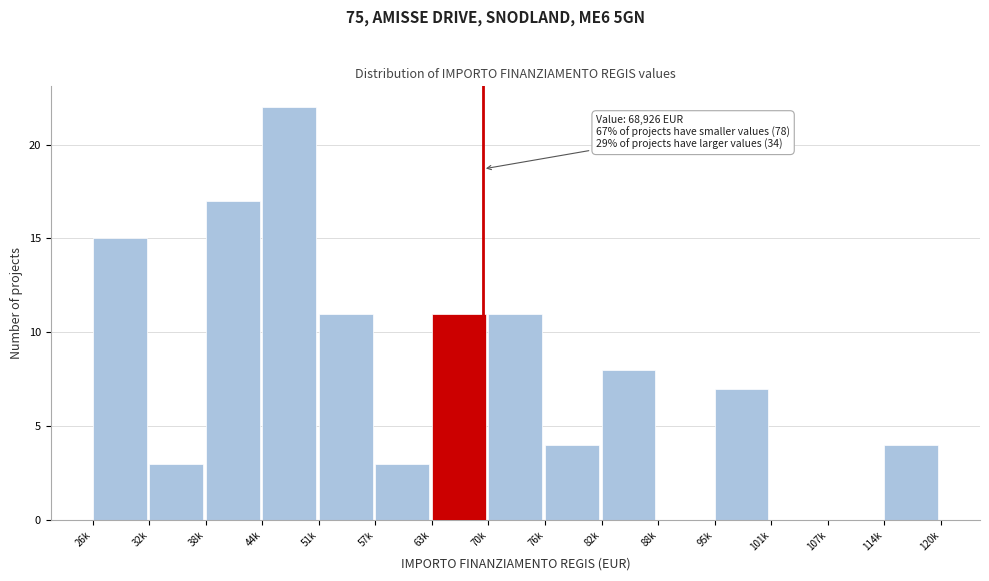

Reading left to right, transcribe all the data shown in this chart.

26k=15	32k=3	38k=17	44k=22	51k=11	57k=3	63k=11	70k=11	76k=4	82k=8	88k=0	95k=7	101k=0	107k=0	114k=4